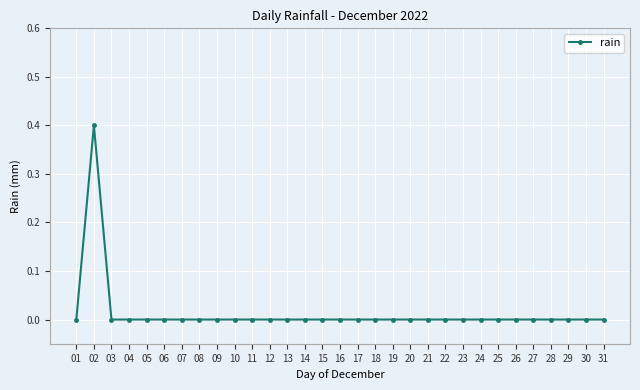

At which category does the data reach its first local peak?

02